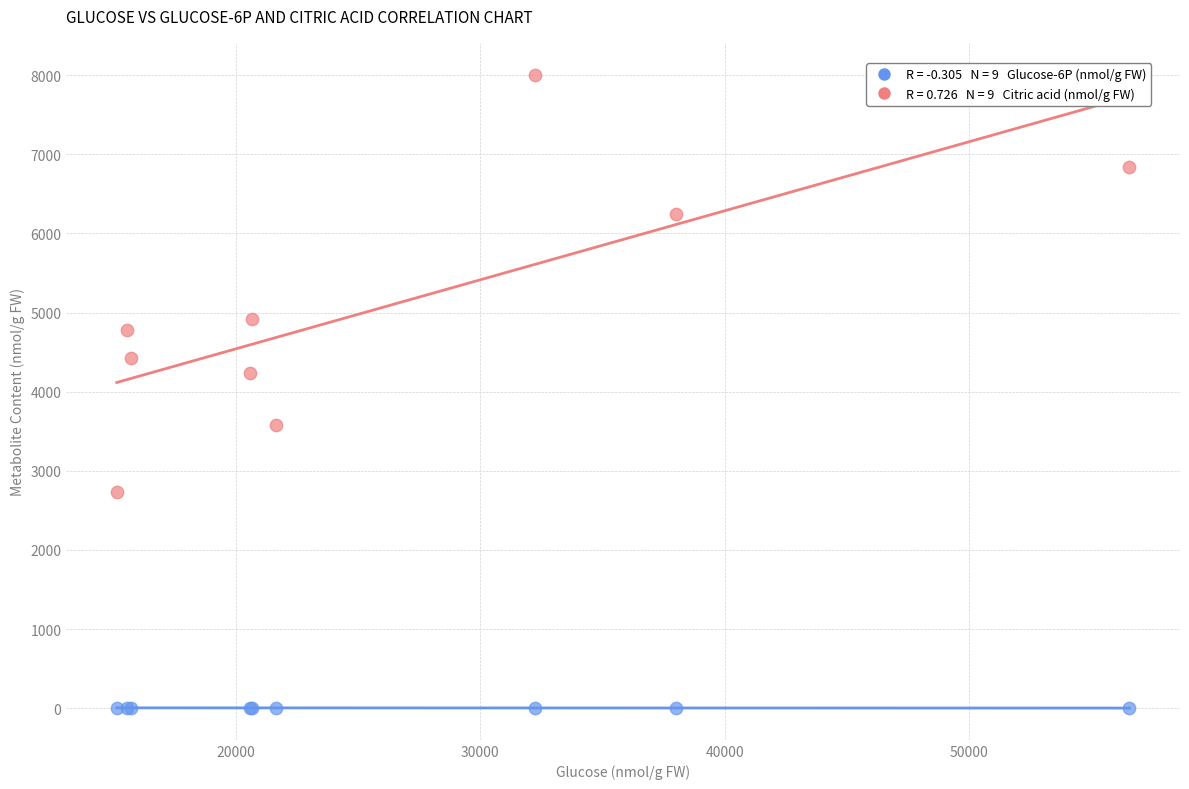

Across all series, what Y value is closest to 4003?

4241.1